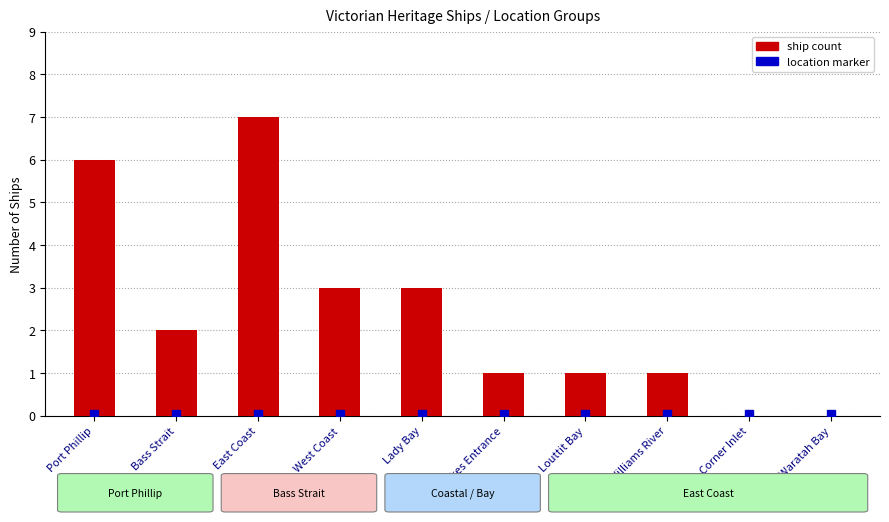

What is the sum of all values?

24